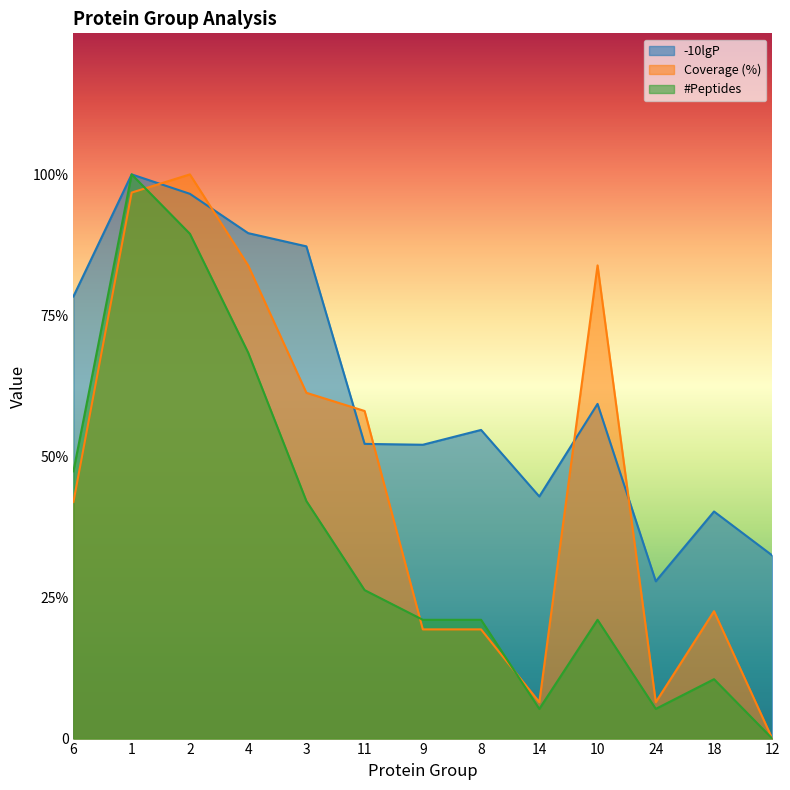

What are all the series names shown in the legend?

-10lgP, Coverage (%), #Peptides